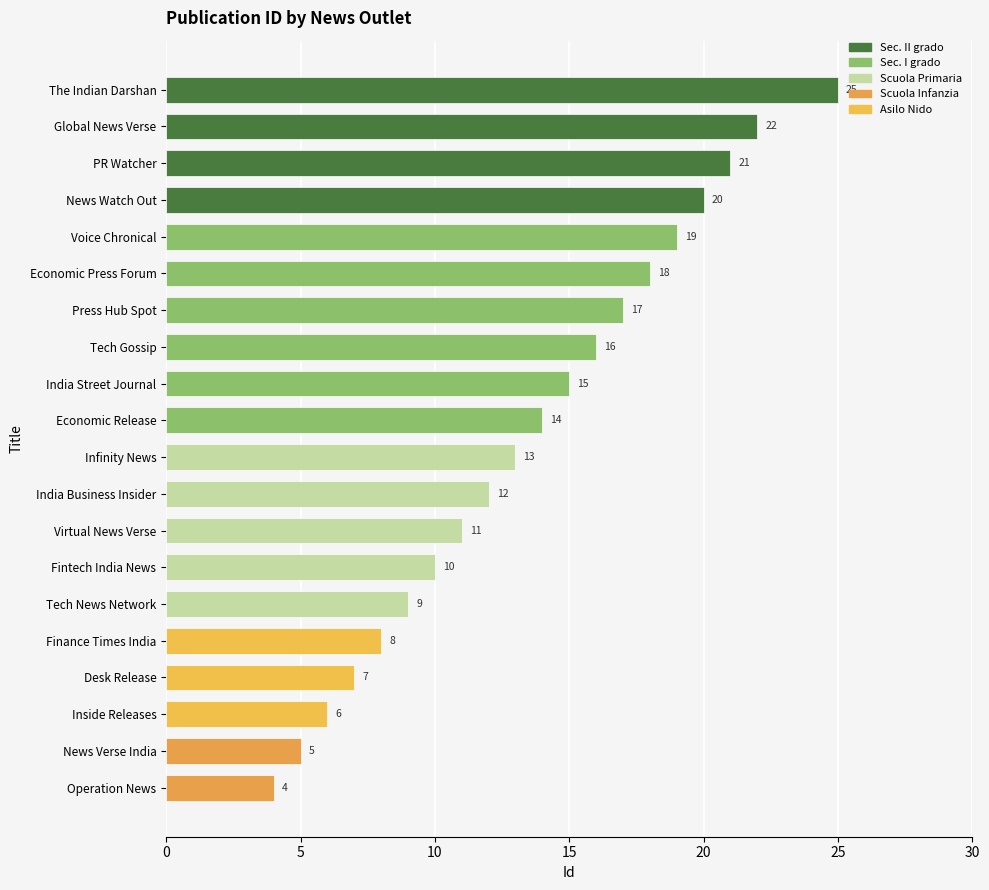

Reading top to bottom, what are all the values shown in this chart?

25	22	21	20	19	18	17	16	15	14	13	12	11	10	9	8	7	6	5	4